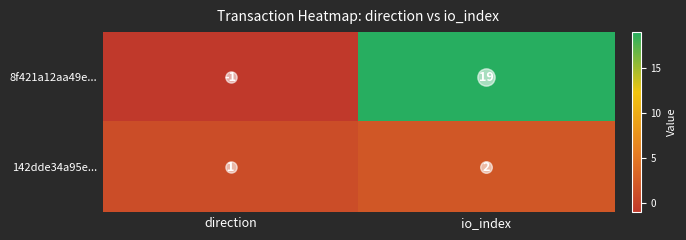

True or false: 8f421a12aa49e... has a value of 19 at io_index.

True